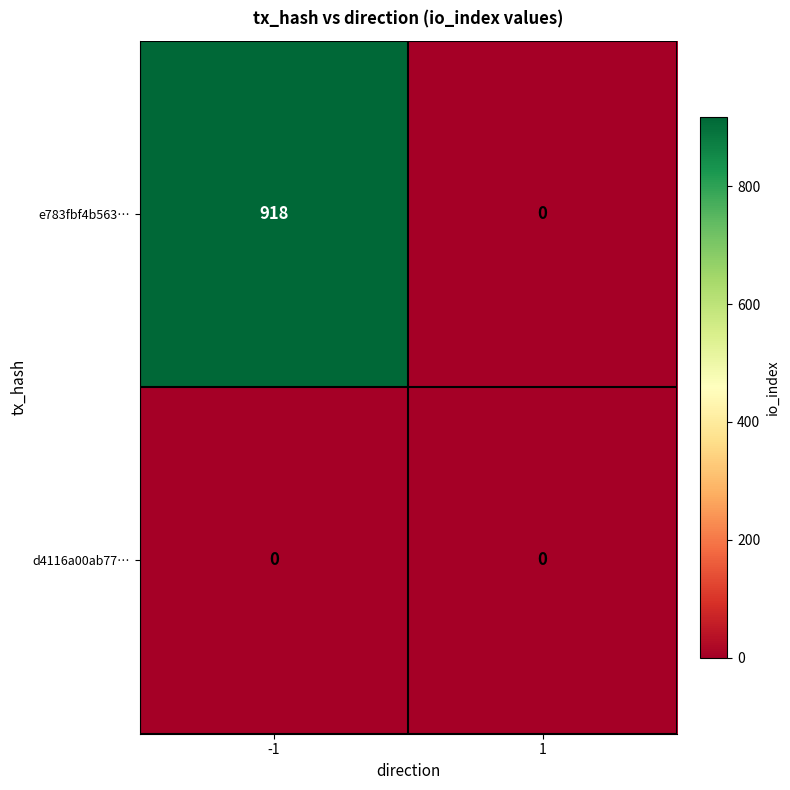

Reading left to right, what are all the values shown in this chart?

e783fbf4b563…: -1=918	1=0
d4116a00ab77…: -1=0	1=0